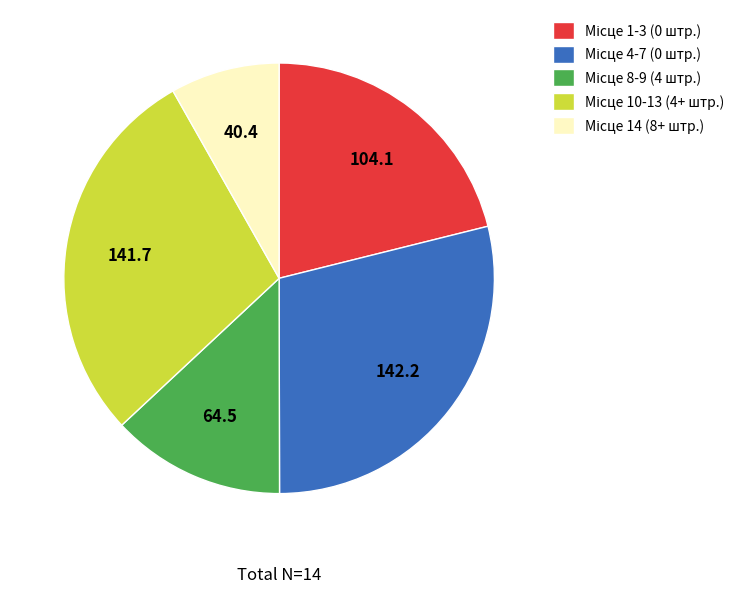

Does any single category account for the majority?

No